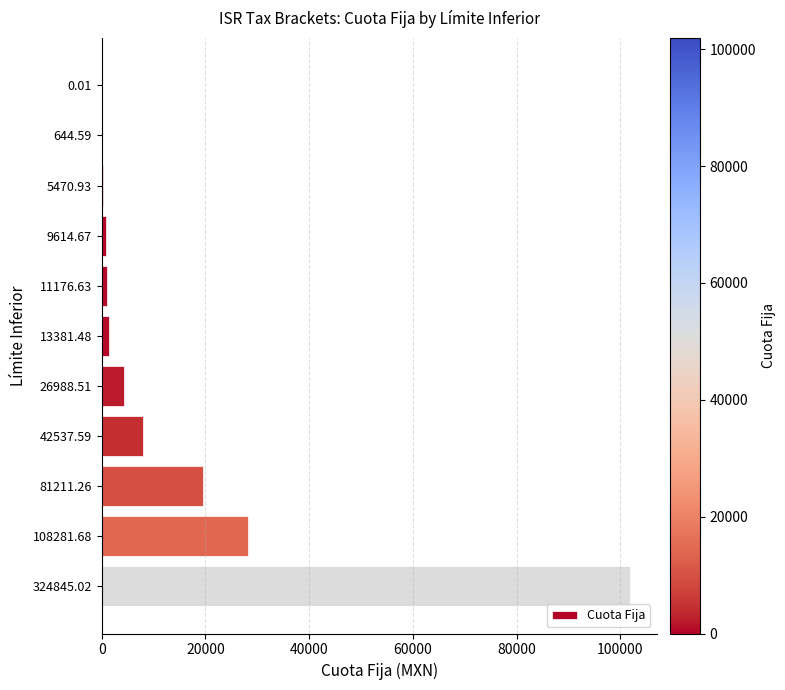

Which has a higher value, 0.01 or 324845.02?

324845.02